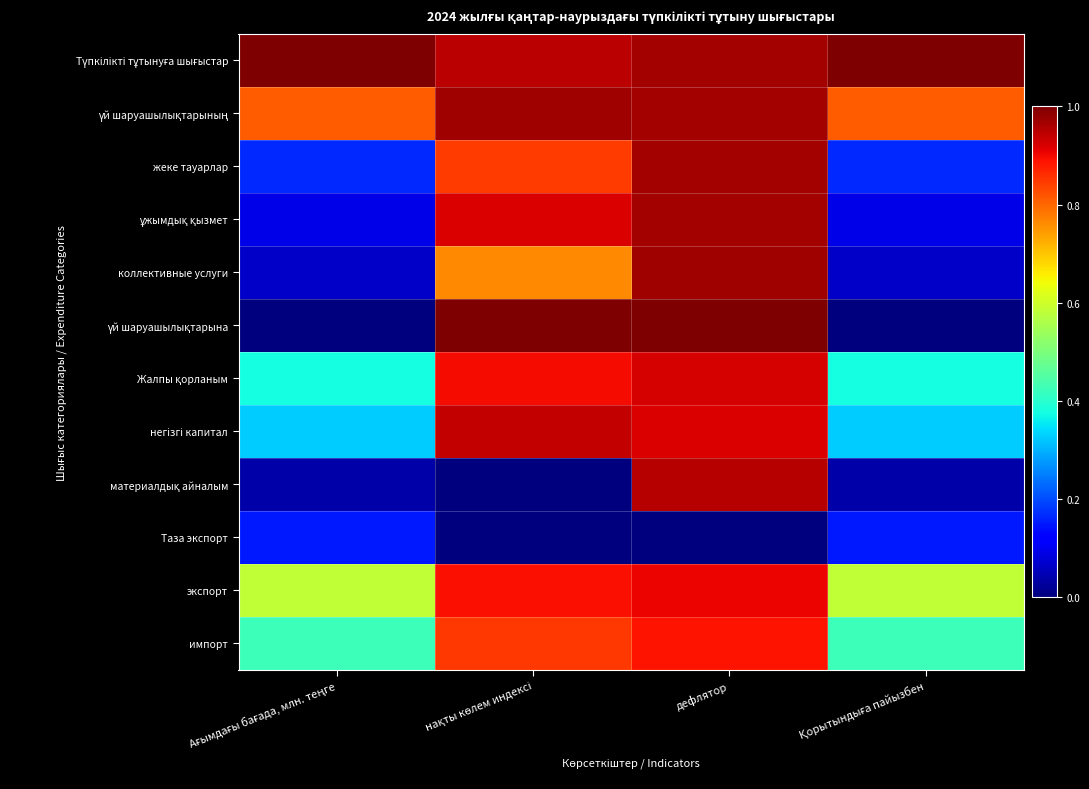

At Ағымдағы бағада, млн. теңге, list the series in order from largest to smallest.

Түпкілікті тұтынуға шығыстар, үй шаруашылықтарының, экспорт, импорт, Жалпы қорланым, негізгі капитал, жеке тауарлар, Таза экспорт, ұжымдық қызмет, коллективные услуги, материалдық айналым, үй шаруашылықтарына